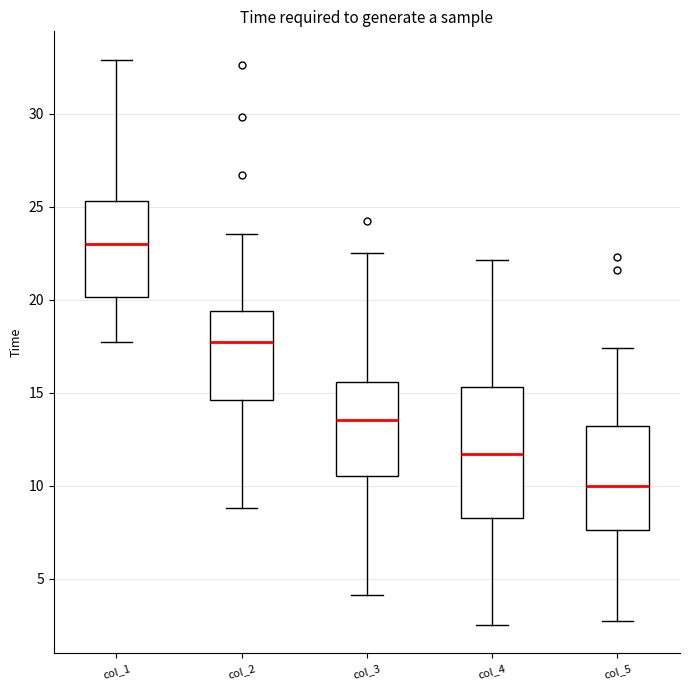

Where is the upper edge of the box for col_2 on the y-axis? The values are not printed on the chart, so give them approximately, as read against the axis.

19.5